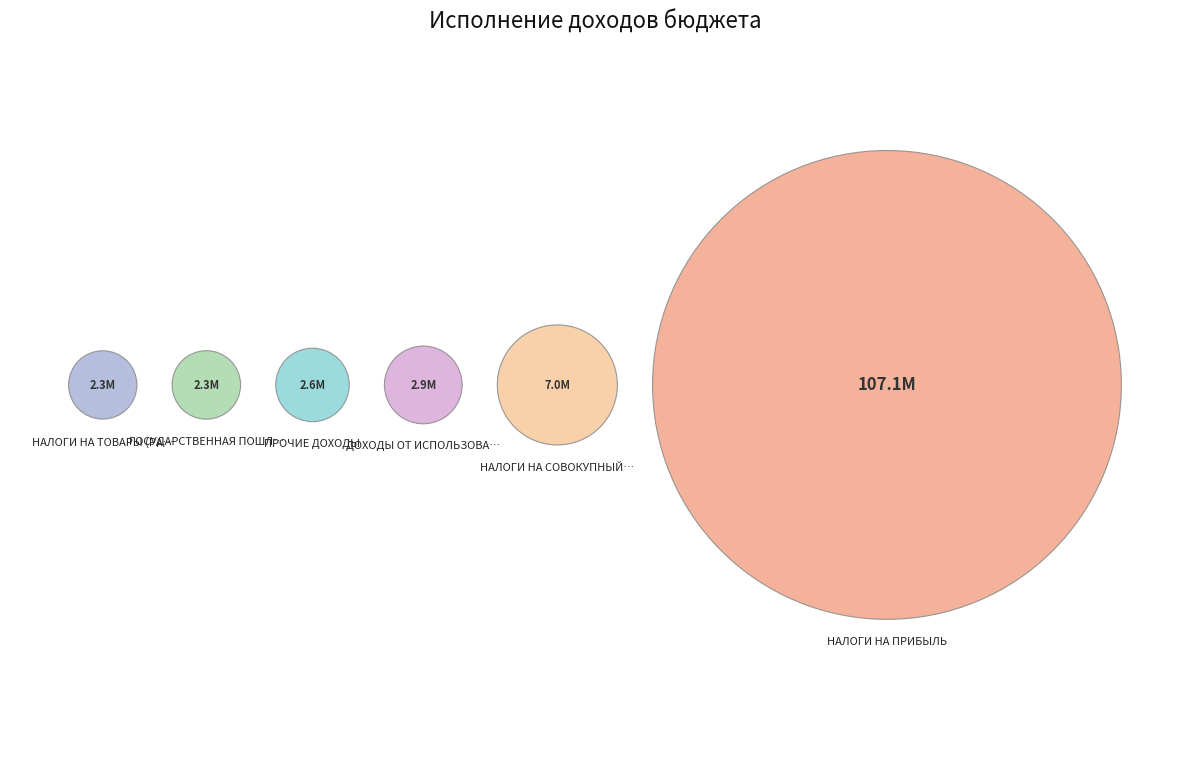

What percentage do НАЛОГИ НА ПРИБЫЛЬ, ДОХОДЫ and ПРОЧИЕ ДОХОДЫ together represent?

88.3%